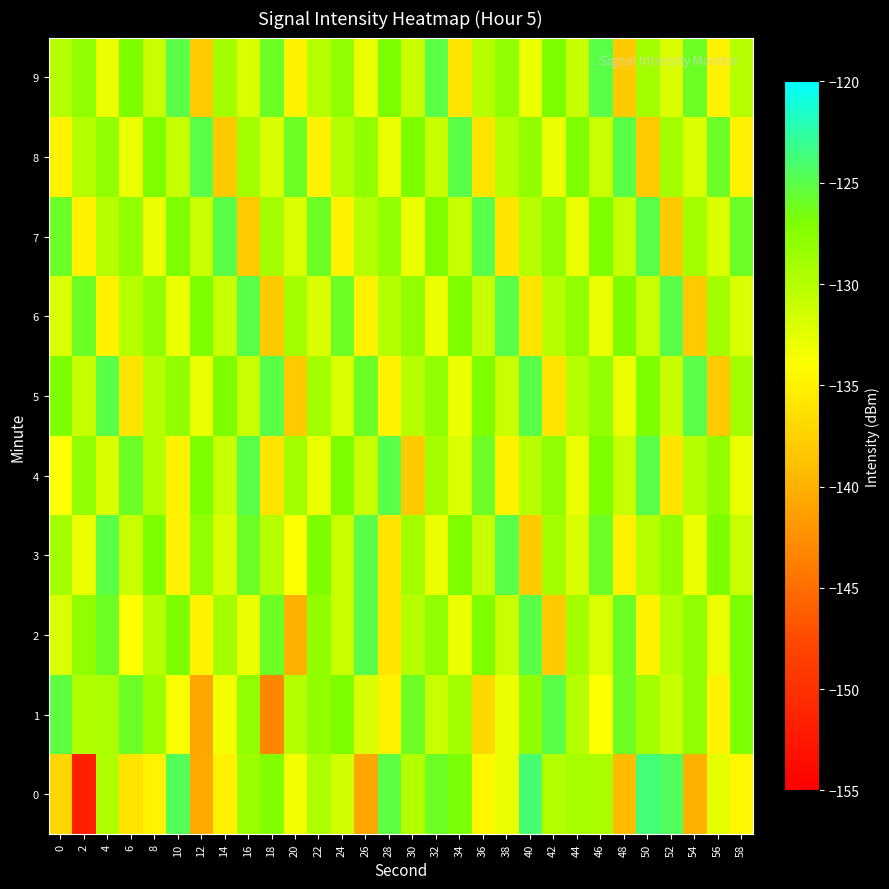

How many distinct data groups are displayed?

10